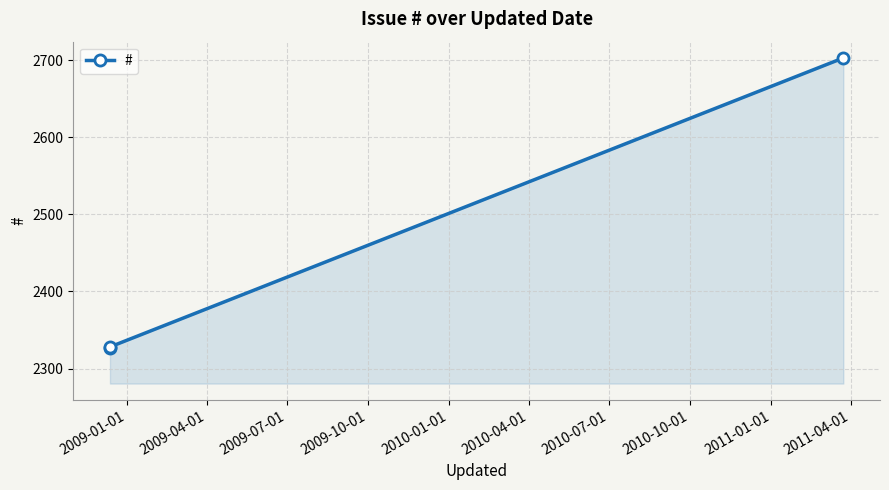

What is the value of the 3rd point from the left?

2703